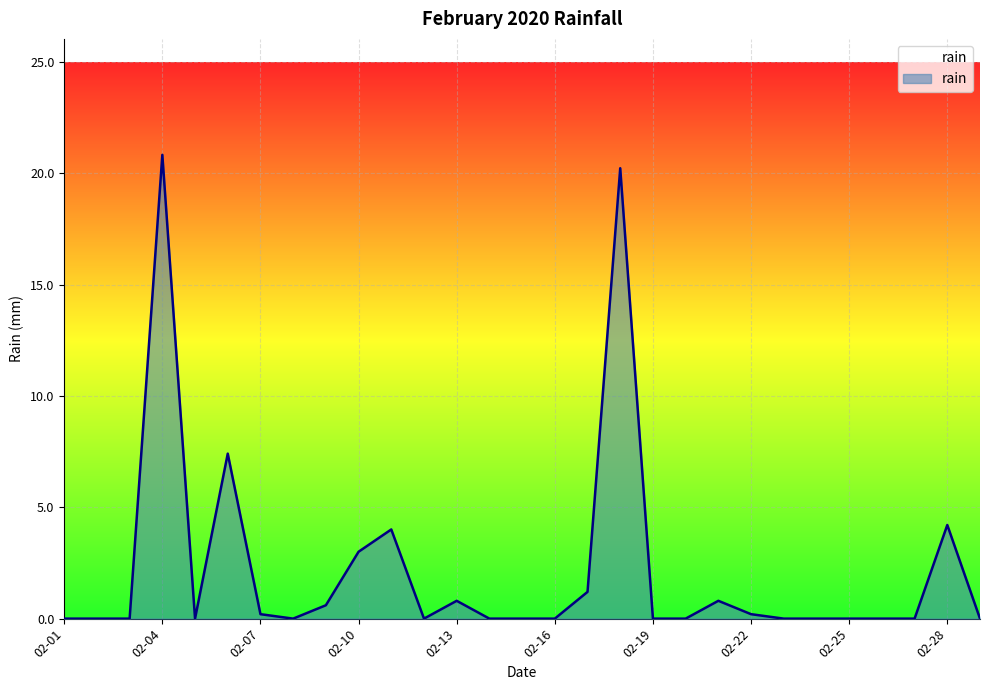

Reading left to right, transcribe all the data shown in this chart.

0.0	0.0	0.0	20.8	0.0	7.4	0.2	0.0	0.6	3.0	4.0	0.0	0.8	0.0	0.0	0.0	1.2	20.2	0.0	0.0	0.8	0.2	0.0	0.0	0.0	0.0	0.0	4.2	0.0